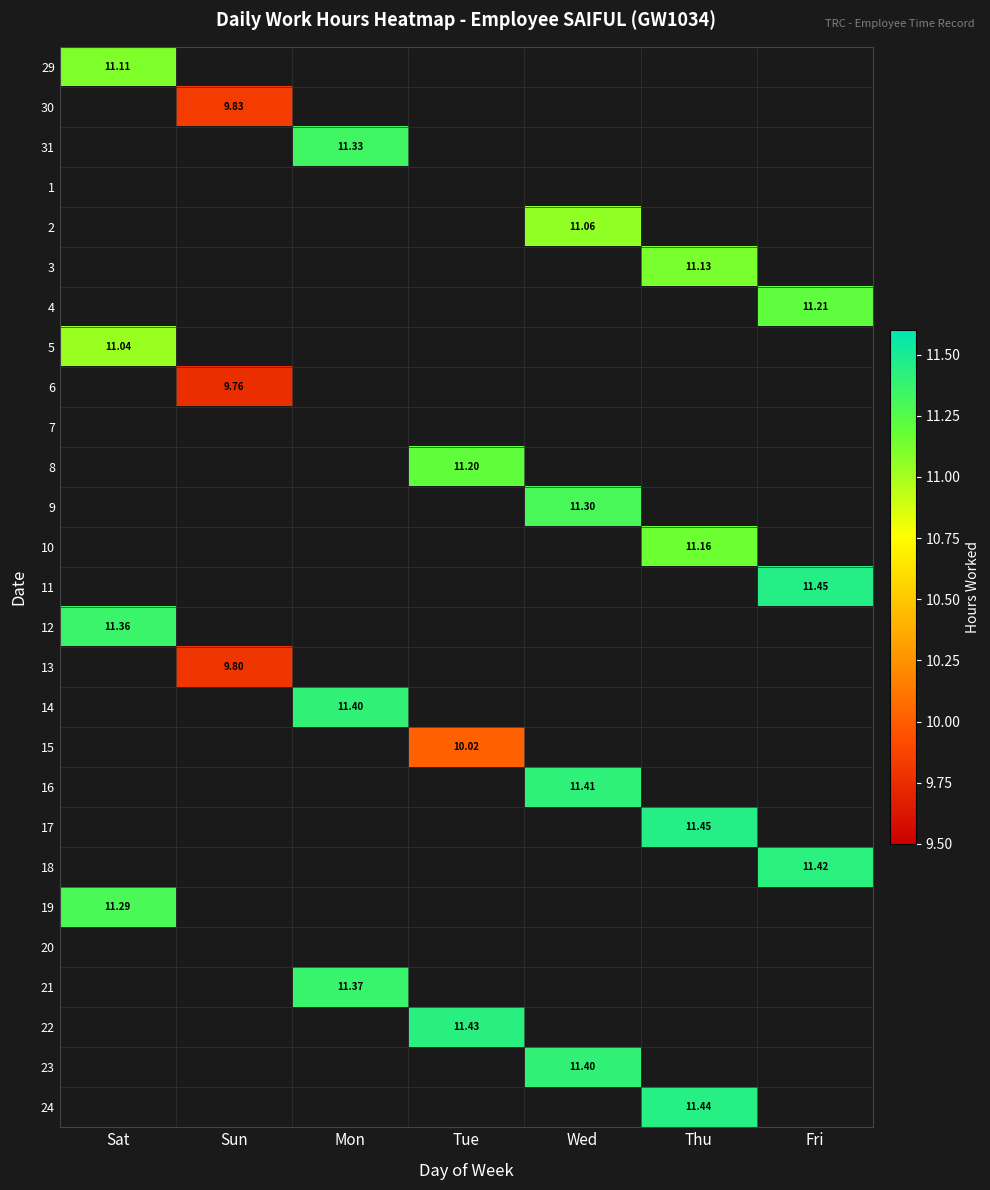

What is the maximum value shown in the chart?

11.4